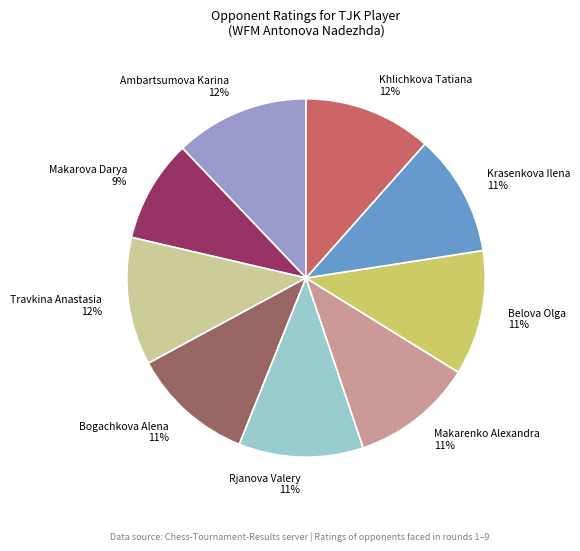

To the nearest percent, what is the average slice percentage?

11%